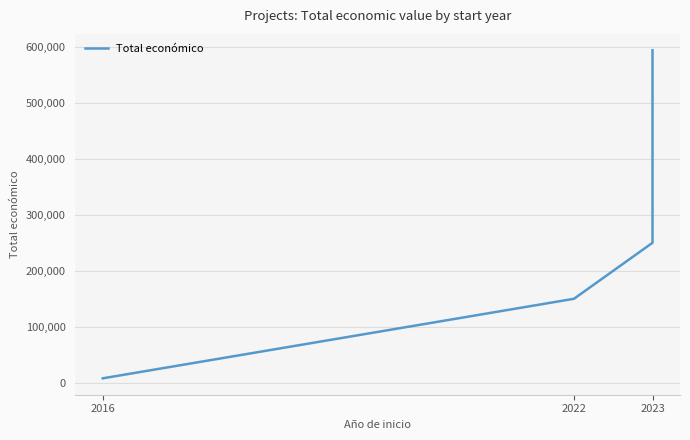

What is the change in value from 2022 to 2023?

+100000